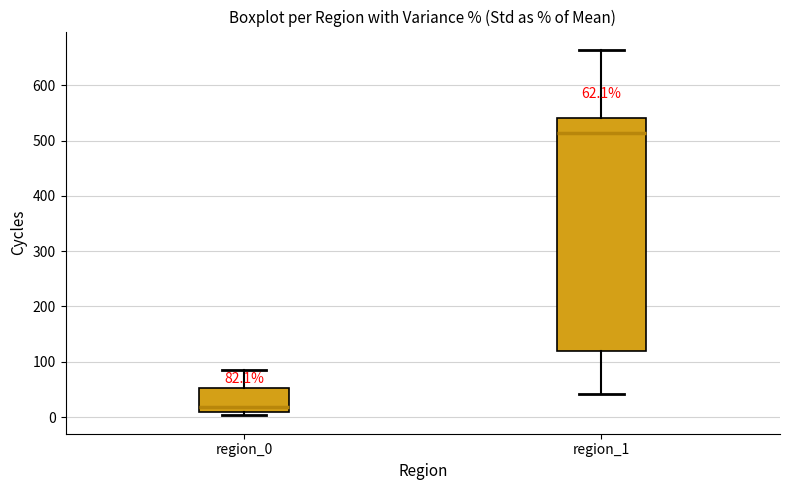

Which box's median line is the lowest?

region_0